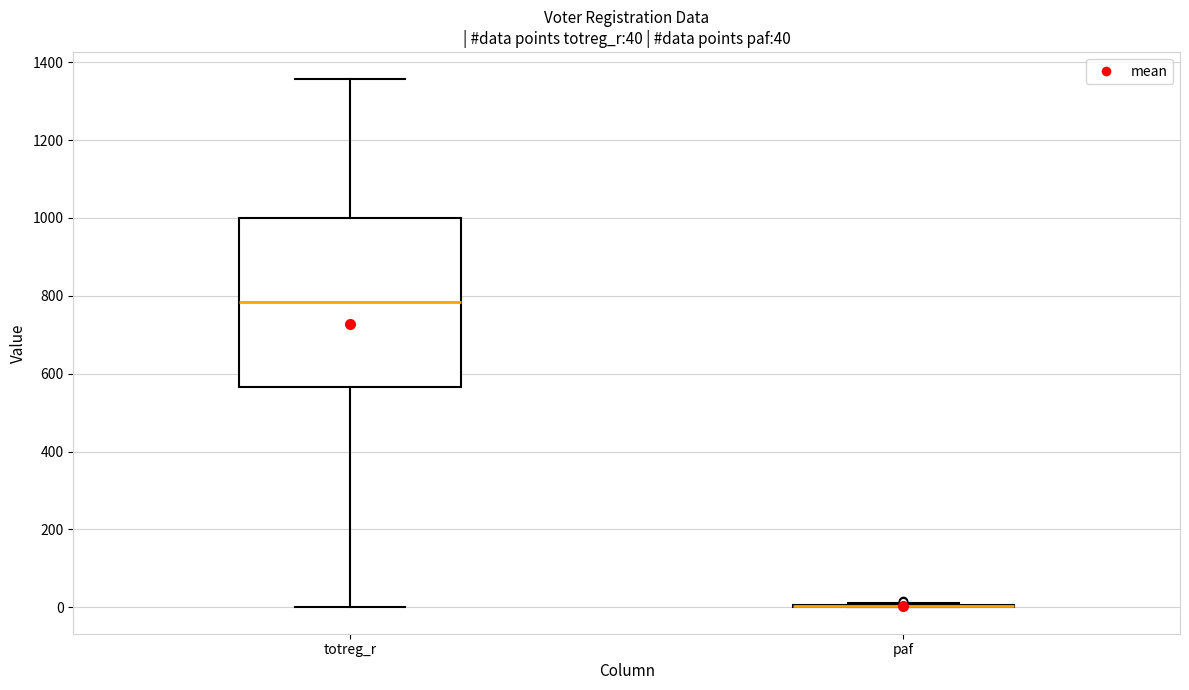

Which box is the tallest, from its lower edge to its upper edge?

totreg_r